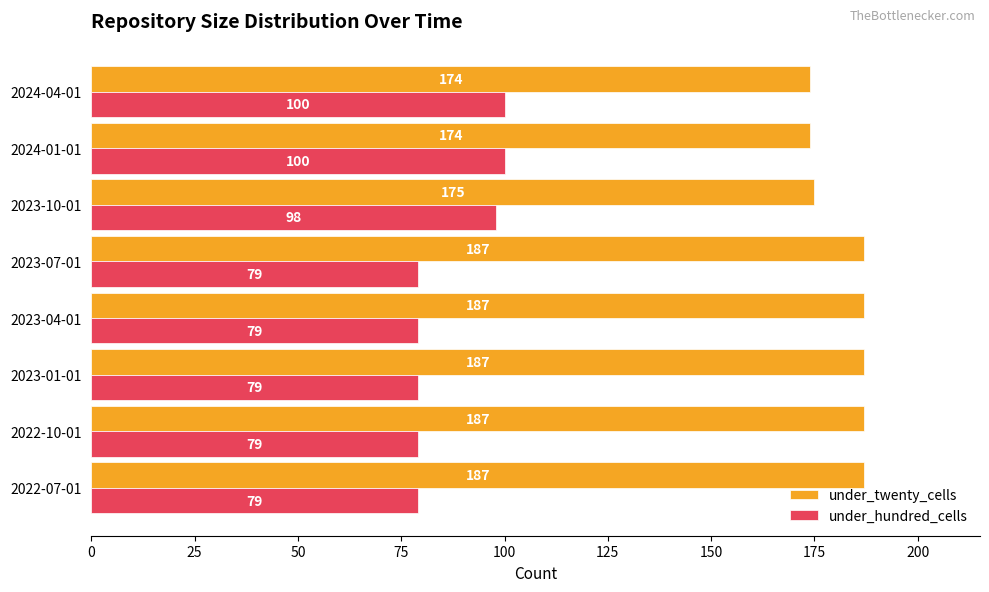

The value of under_hundred_cells at 2024-04-01 is 100. True or false?

True